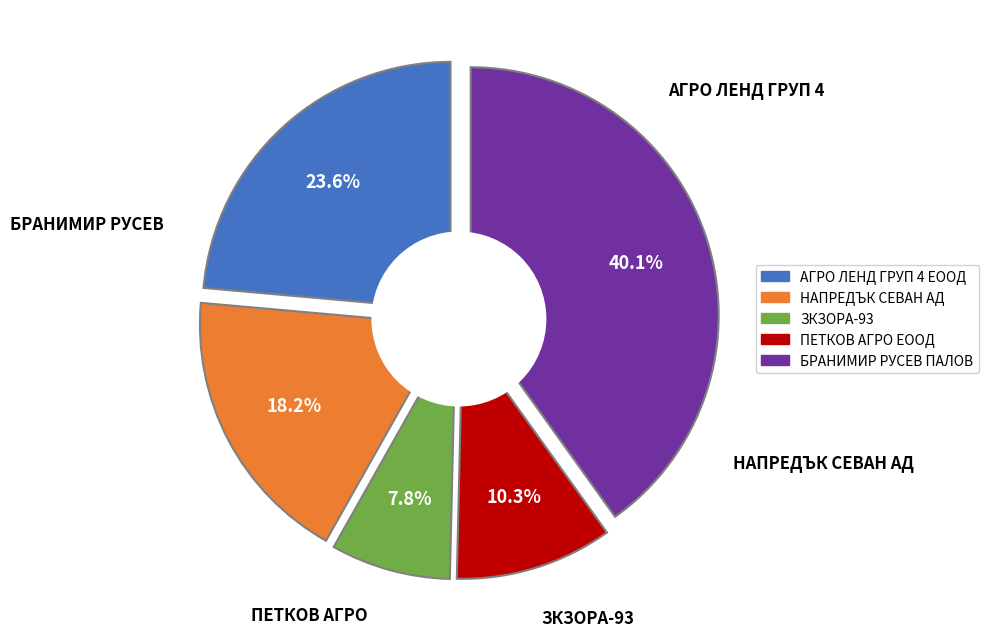

True or false: АГРО ЛЕНД ГРУП 4 ЕООД accounts for 24% of the total.

True